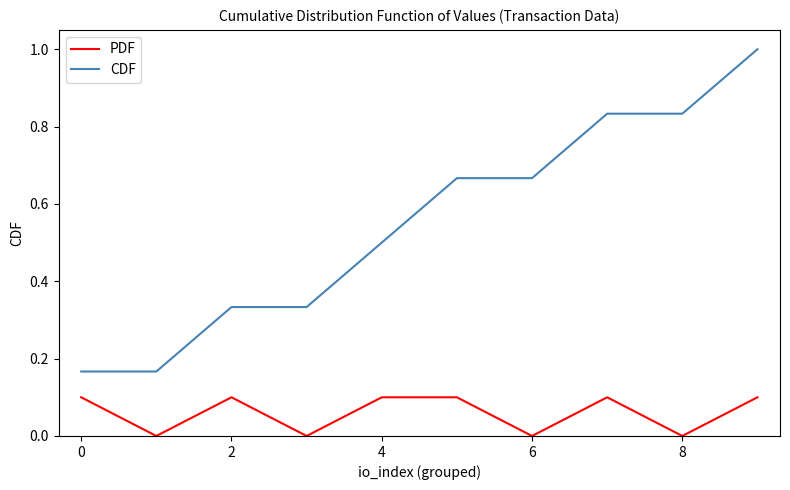

How many distinct data groups are displayed?

2